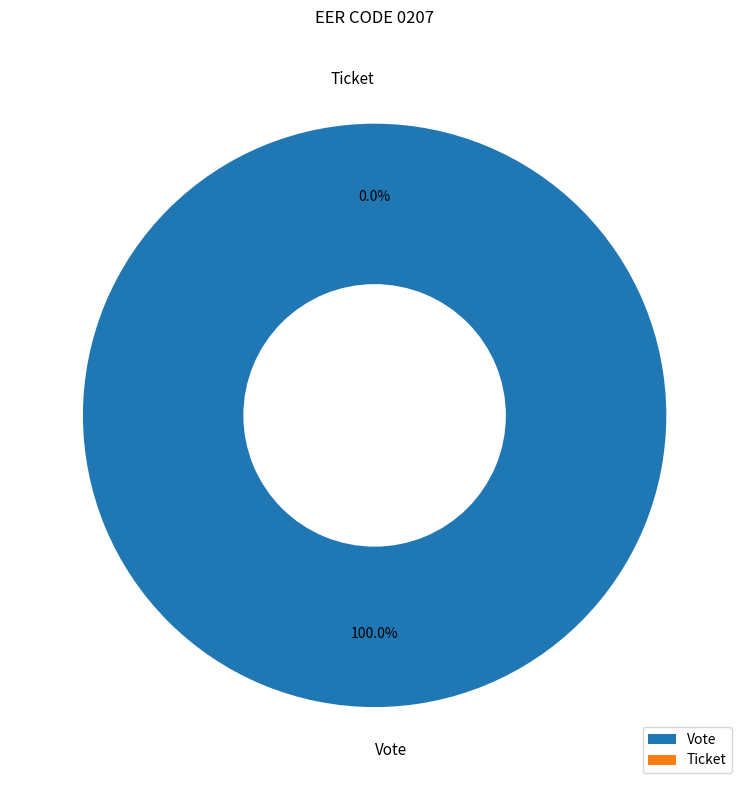

How many segments does this pie chart have?

2